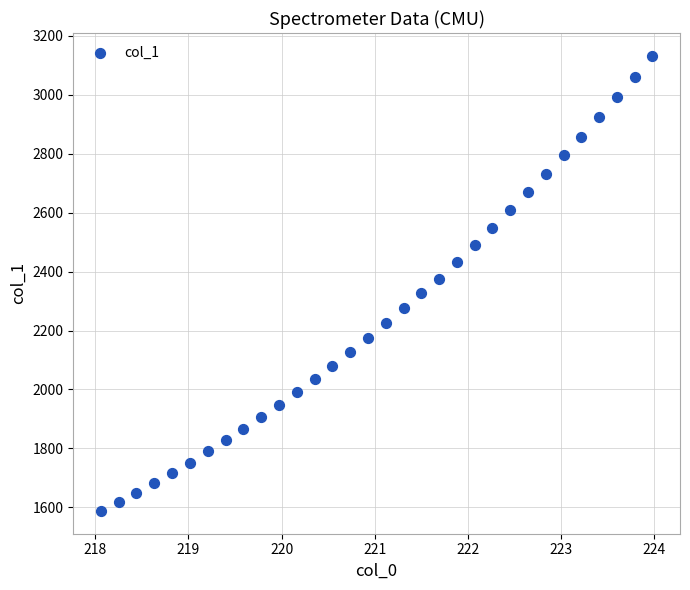

What is the range of Y values (max minus min)?

1544.9